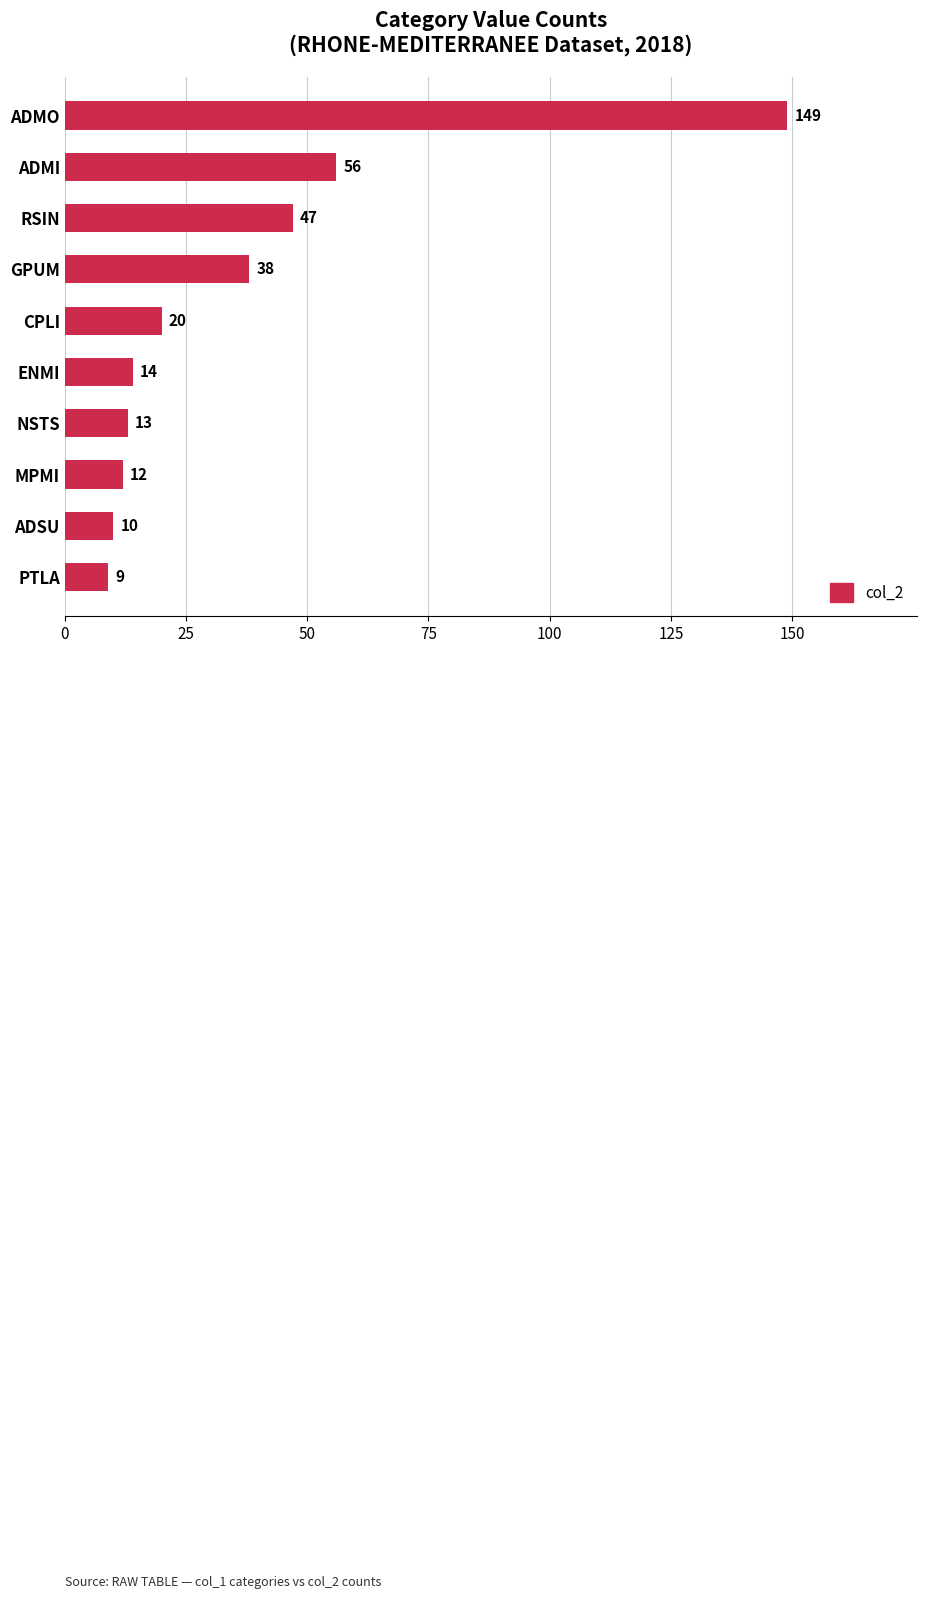

What is the label of the 2nd bar from the bottom?

ADSU